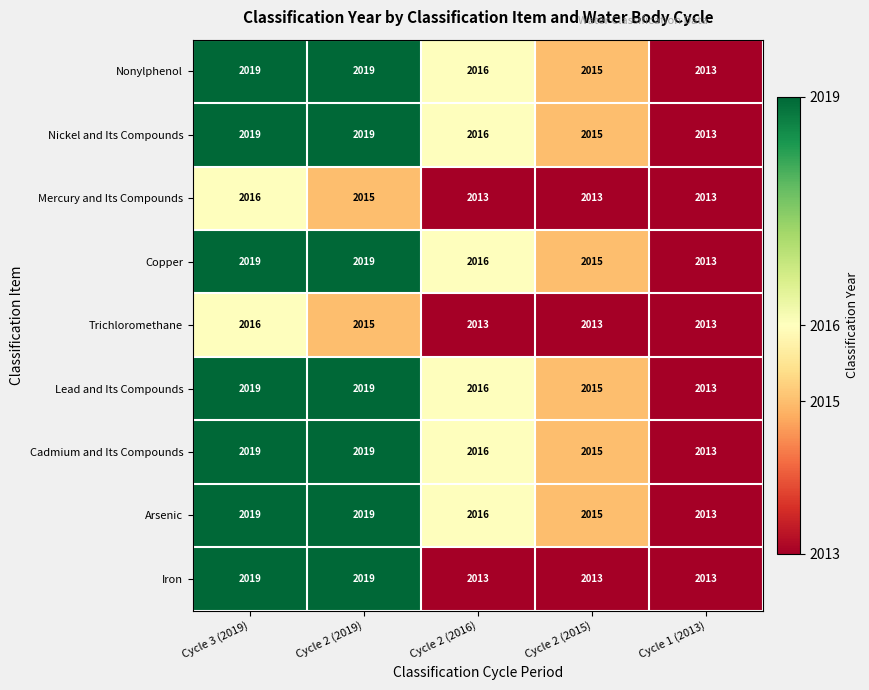

How many Trichloromethane values are between 2013 and 2015?

4